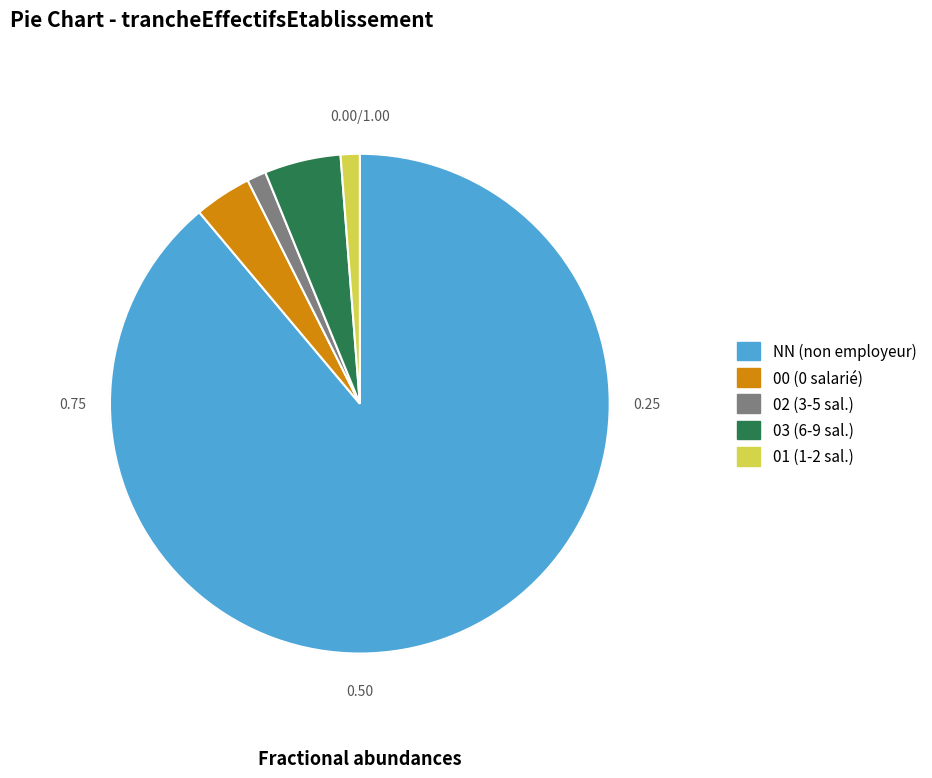

Which has a higher value, 03 or 01?

03